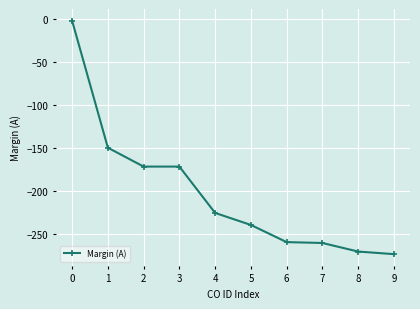

True or false: there are more than 2 points higher than both neighbors.

False